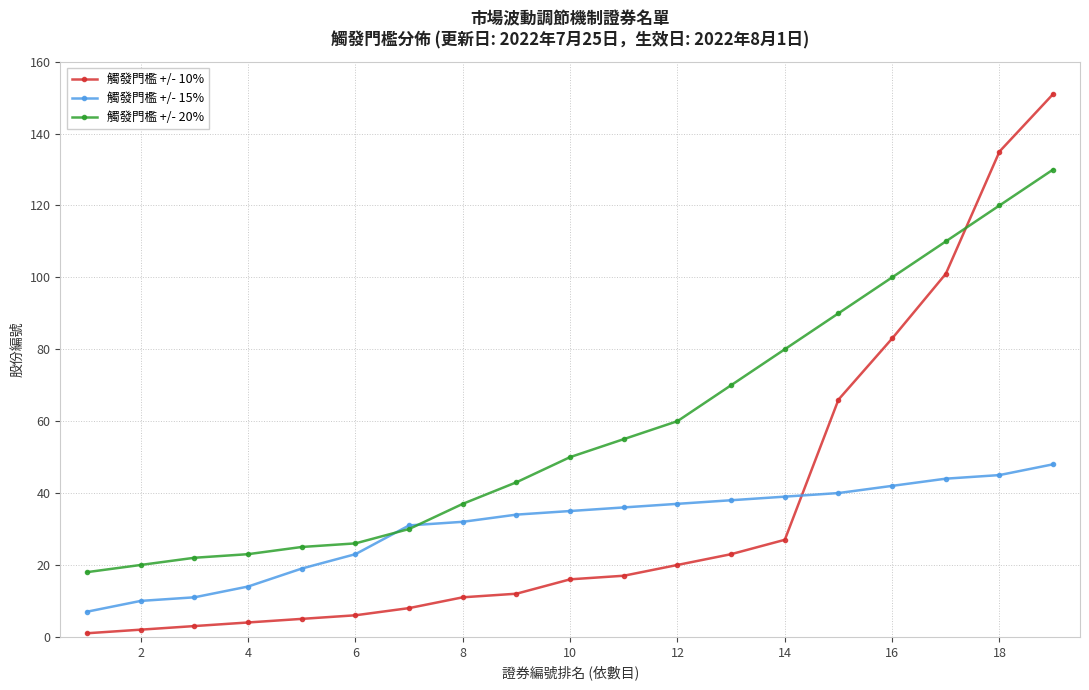

Which series has the largest total across all categories?

觸發門檻 +/- 20%